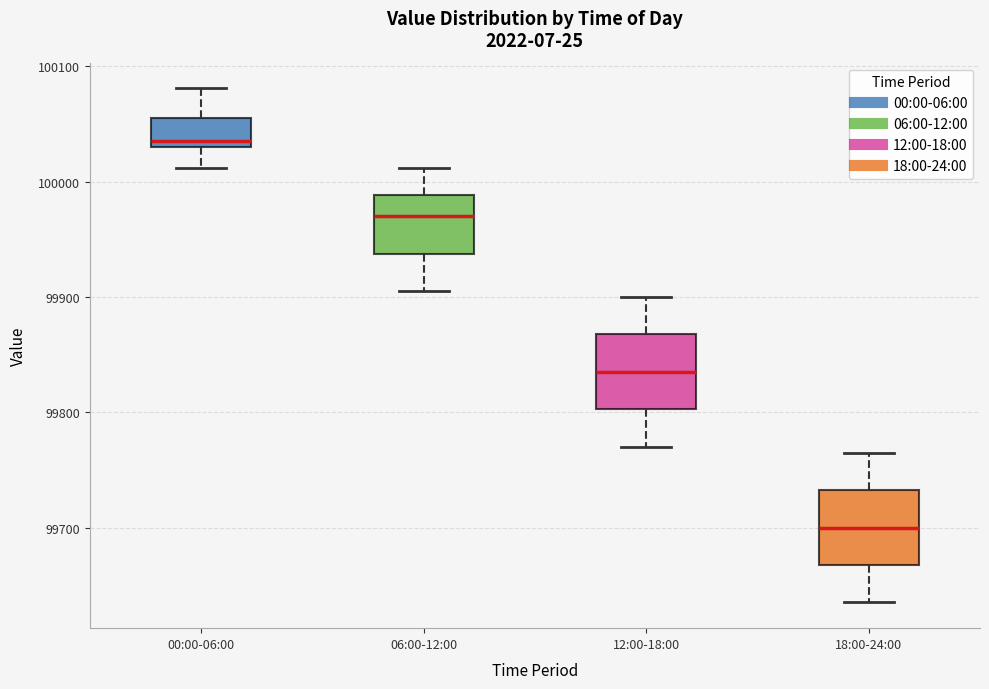

Which box's median line is the lowest?

18:00-24:00